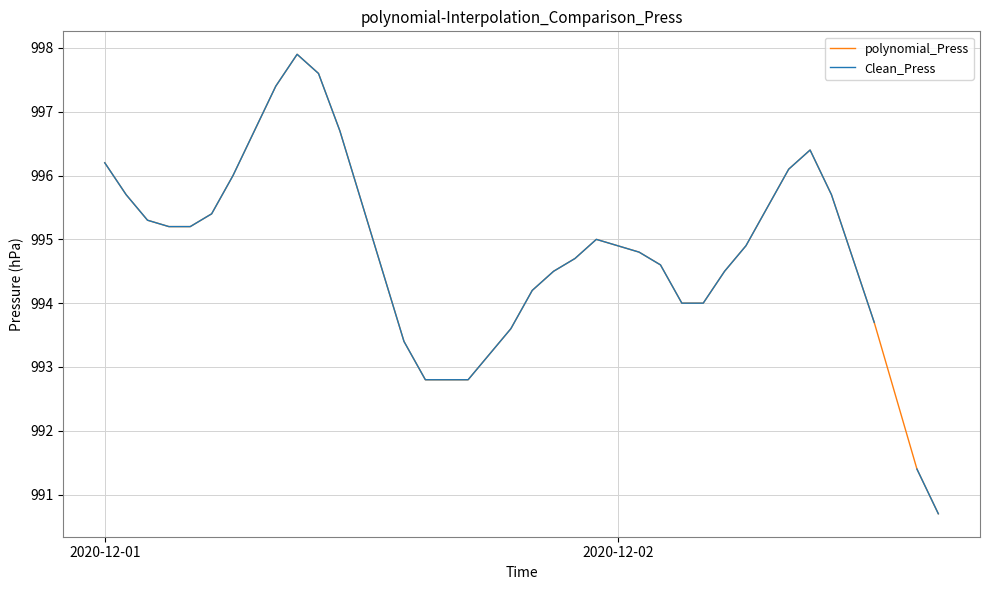

What is the difference between the maximum and minimum values in the polynomial_Press series?

7.2